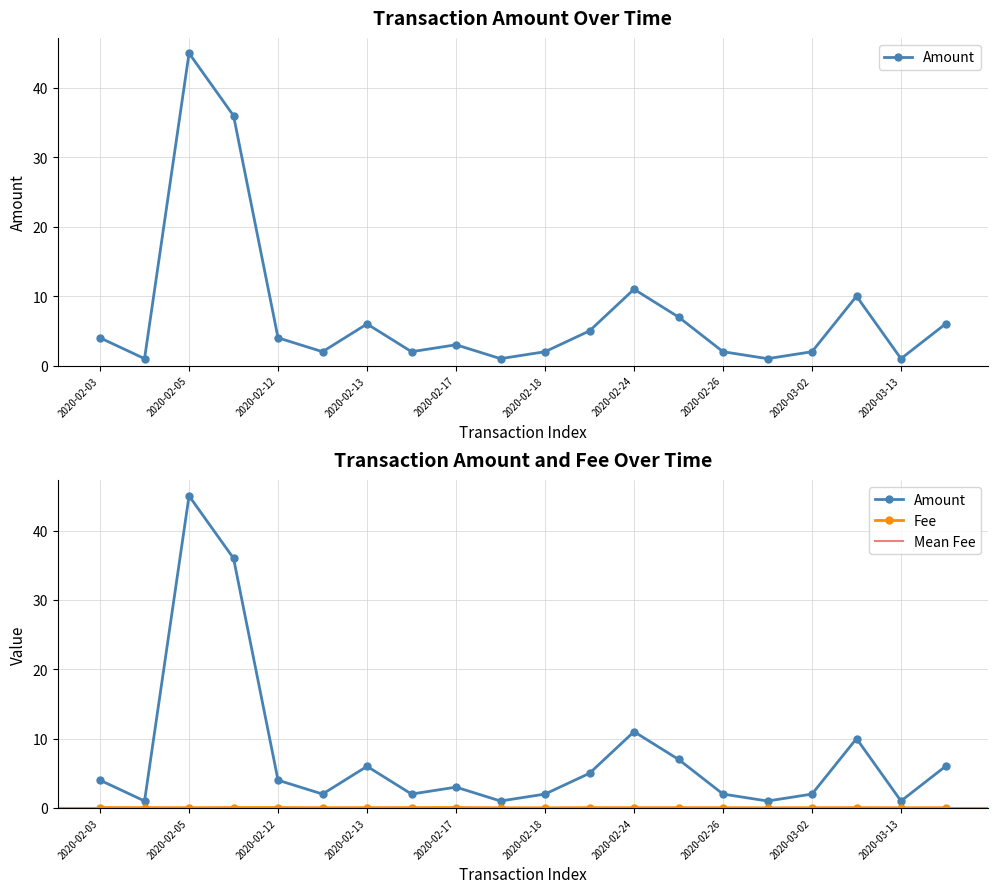

True or false: Fee has a value of 0.0 at 2020-03-15.

False